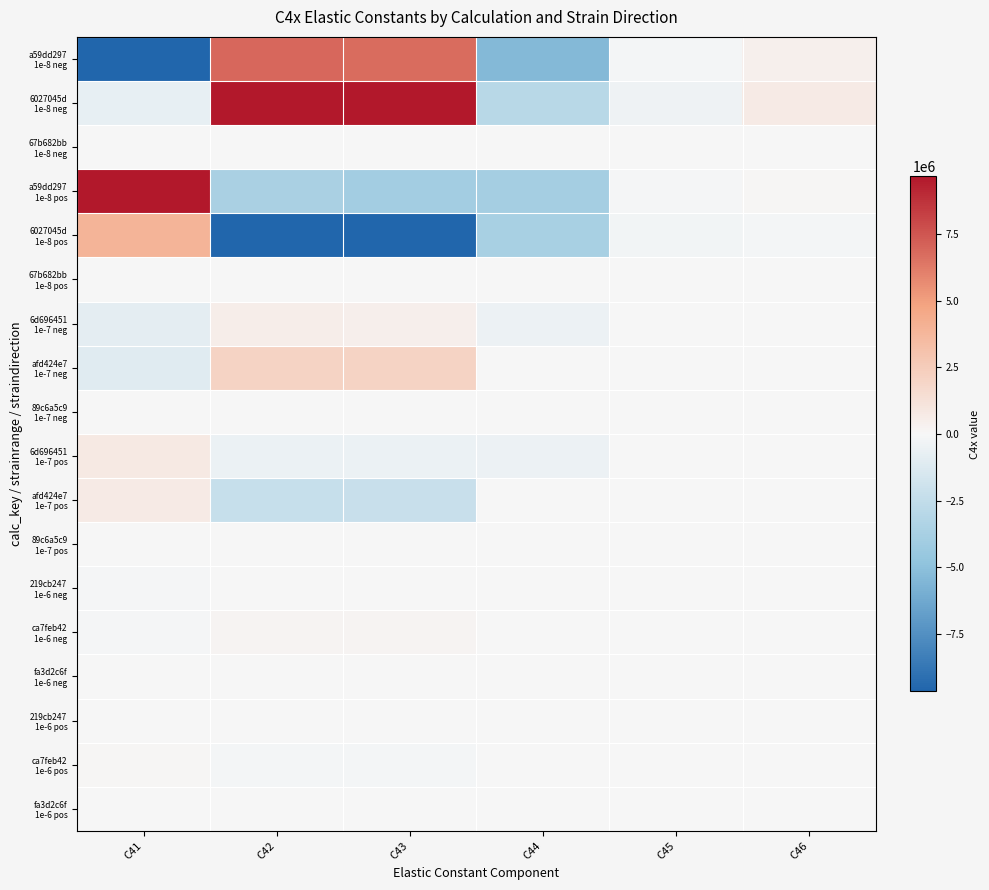

Which series has the widest spread of values?

6027045d 1e-8 neg